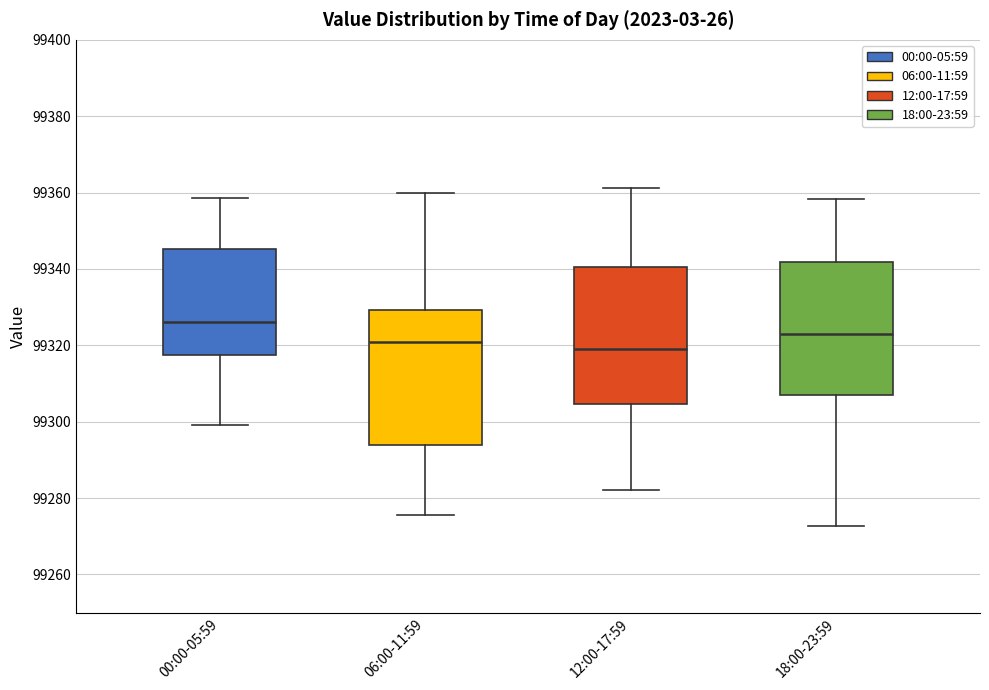

Which box has the highest median line?

00:00-05:59